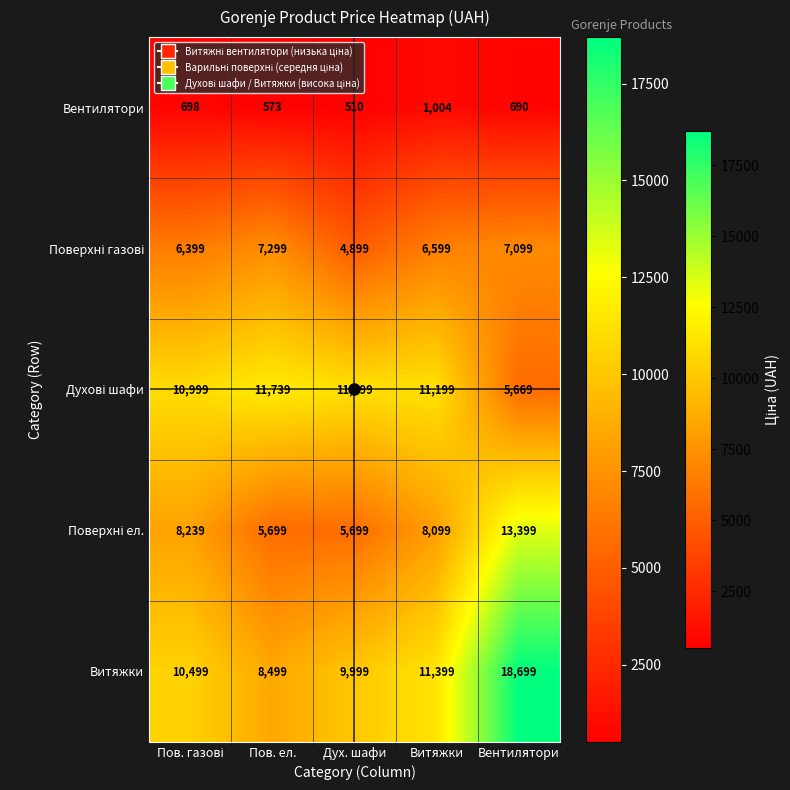

Which category has the lowest value across all series?

Дух. шафи